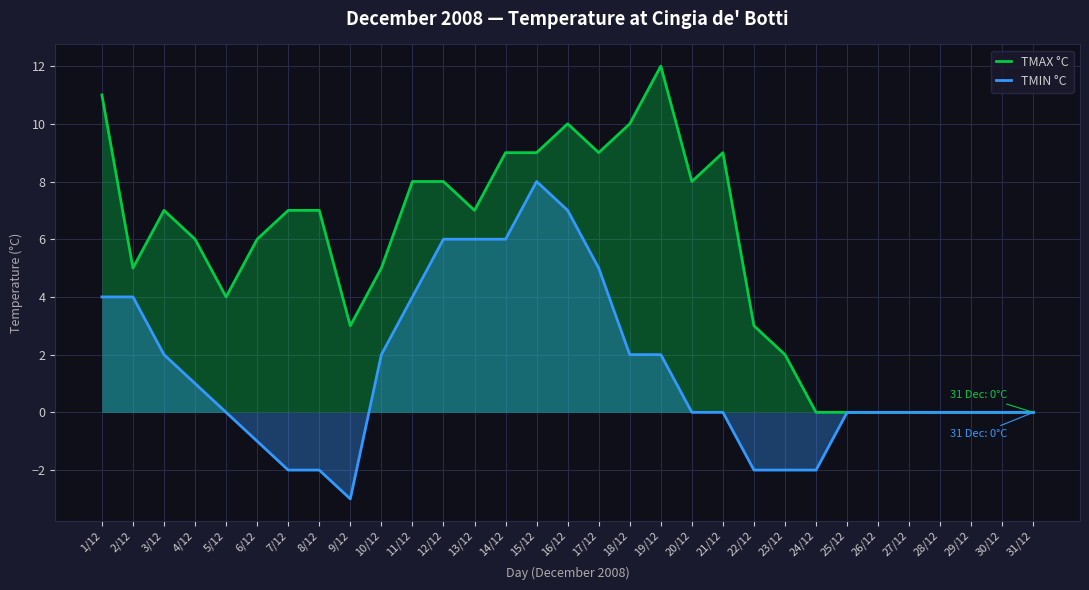

At which category is the sum across all series the highest?

15/12